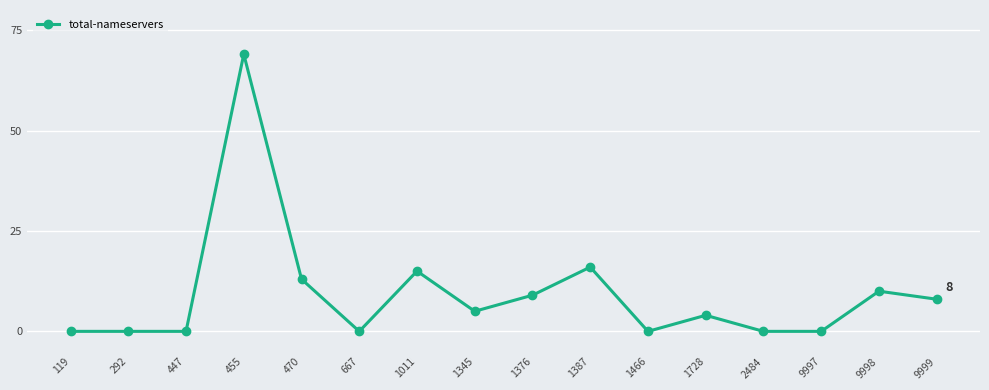

True or false: the data has more than 1 interior local peaks.

True